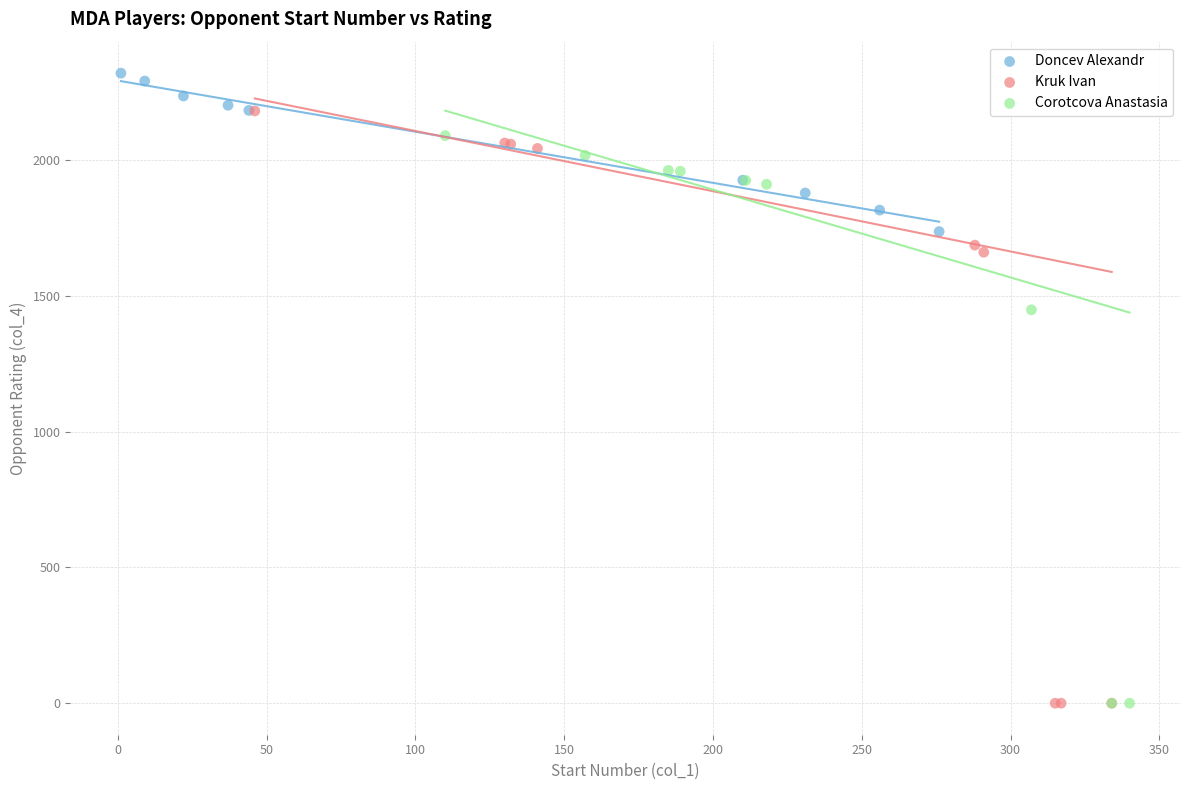

Which series reaches the maximum Y coordinate?

Doncev Alexandr